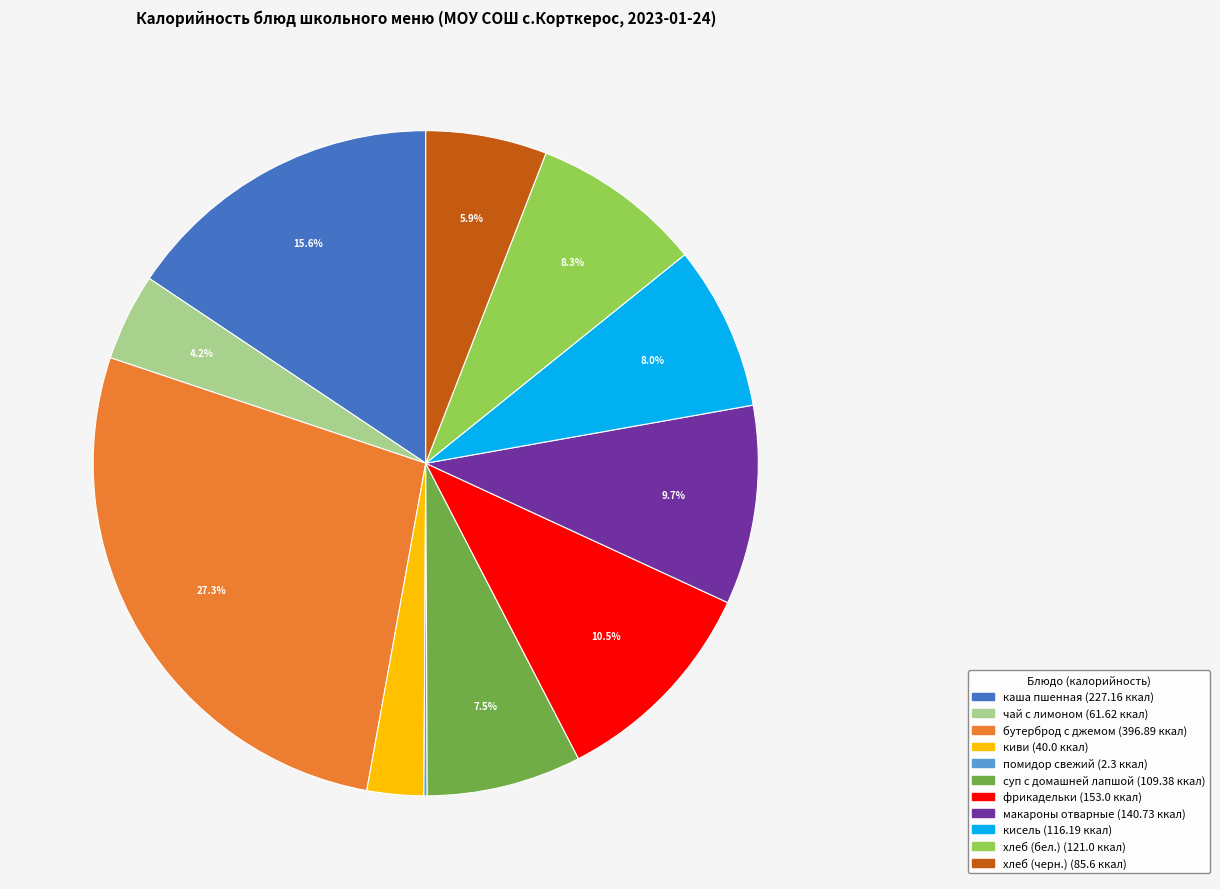

What percentage is the макароны отварные slice, to the nearest percent?

10%